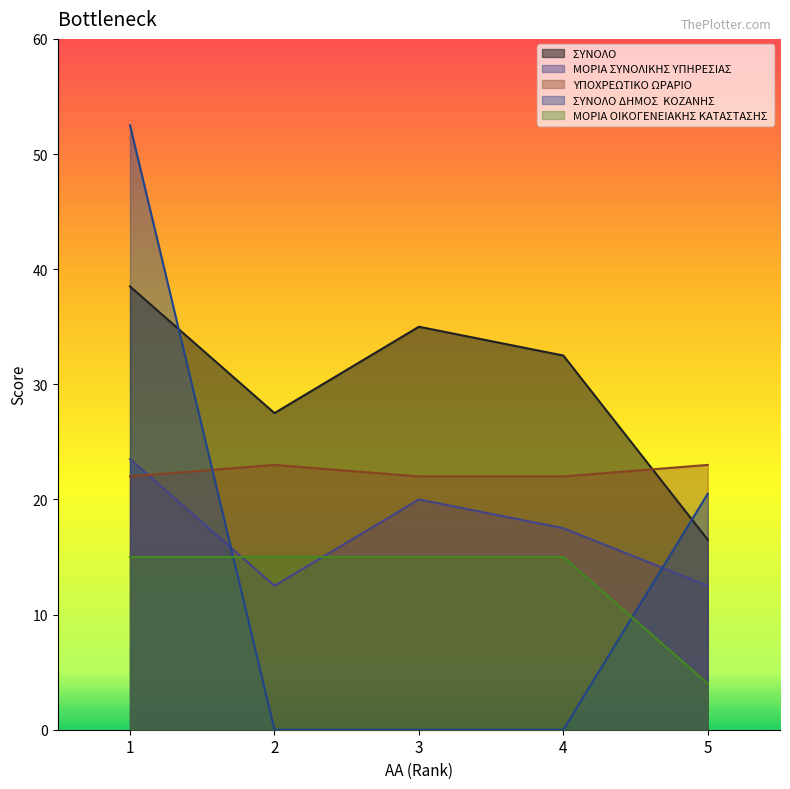

What is the difference between the maximum and minimum values in the ΥΠΟΧΡΕΩΤΙΚΟ ΩΡΑΡΙΟ  series?

1.0